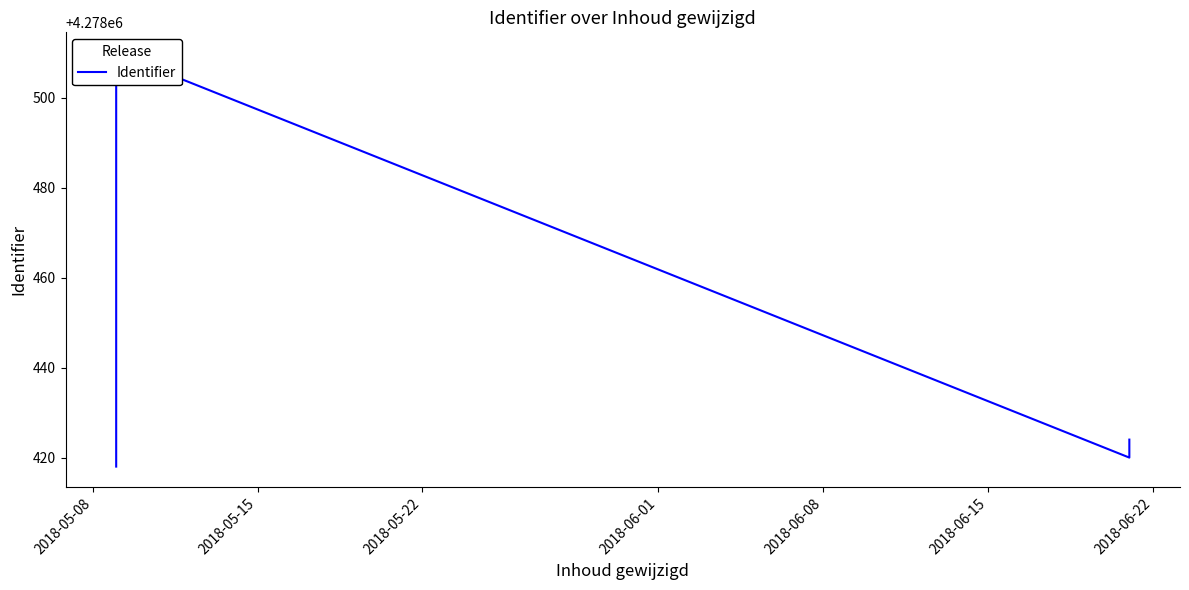

The chart shows a value of 4278418 at 2018-05-08. True or false?

True